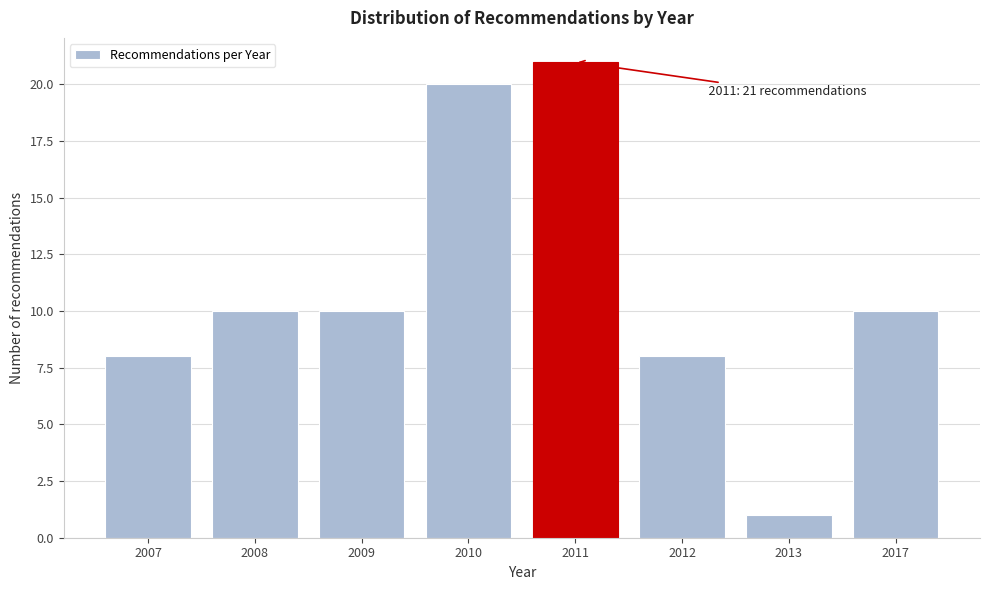

Reading left to right, list all the values displayed in this chart.

8	10	10	20	21	8	1	10